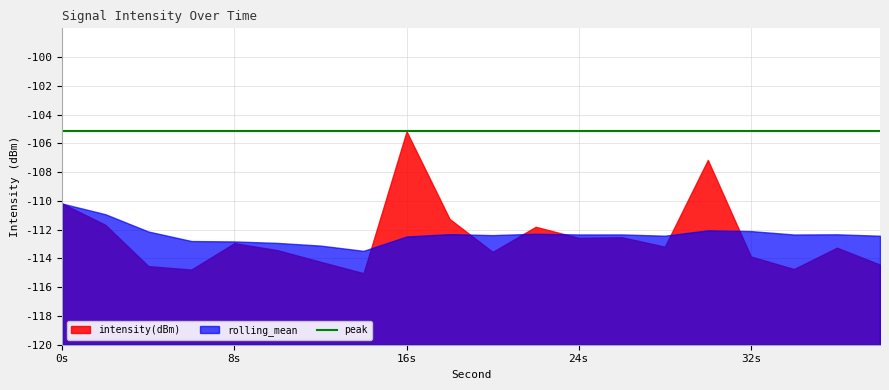

What is the sum of all intensity(dBm) values?

-2250.3